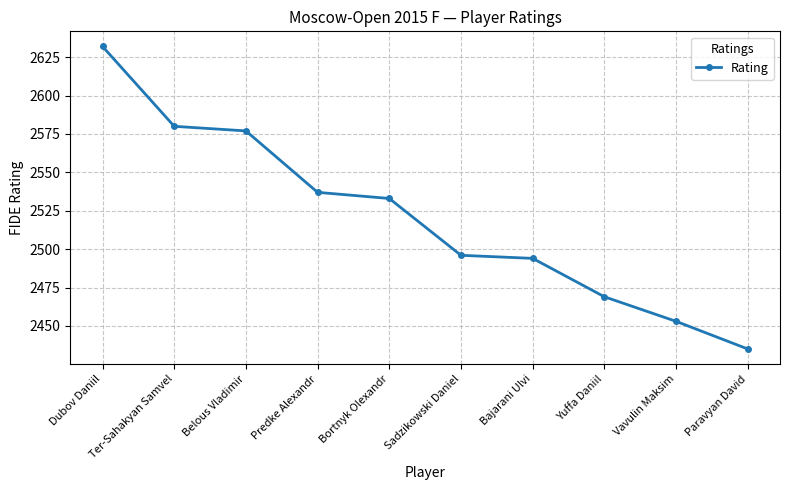

Reading left to right, what are all the values shown in this chart?

2632	2580	2577	2537	2533	2496	2494	2469	2453	2435